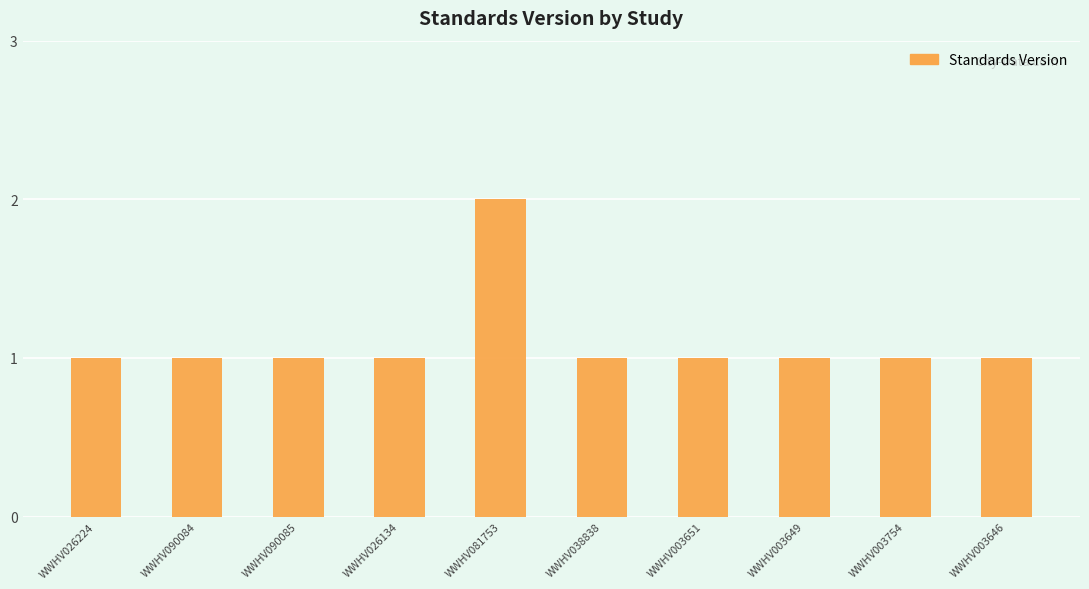

Is it true that the value at WWHV026224 is 1?

True